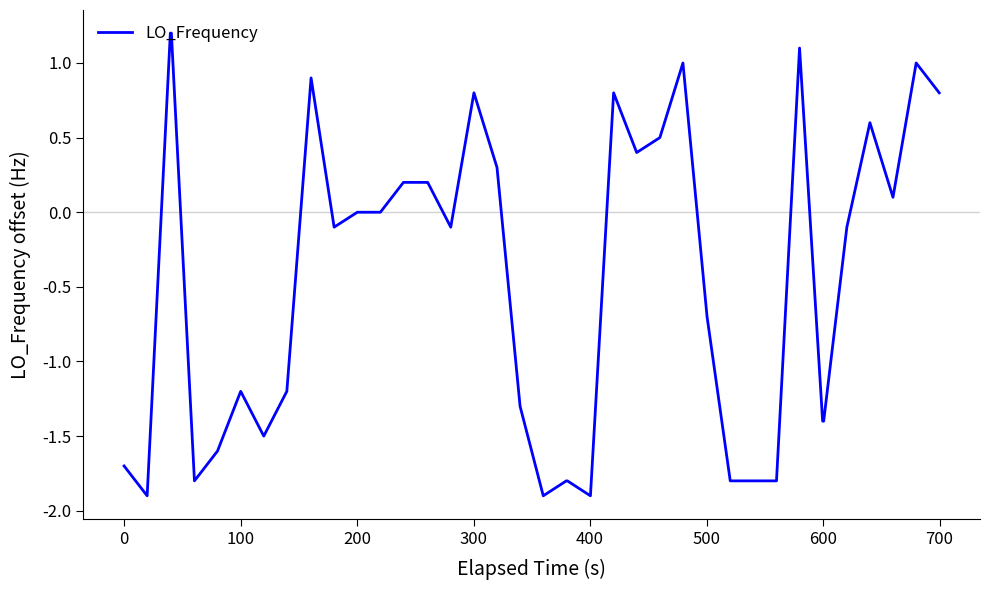

What is the minimum value shown in the chart?

-1.9